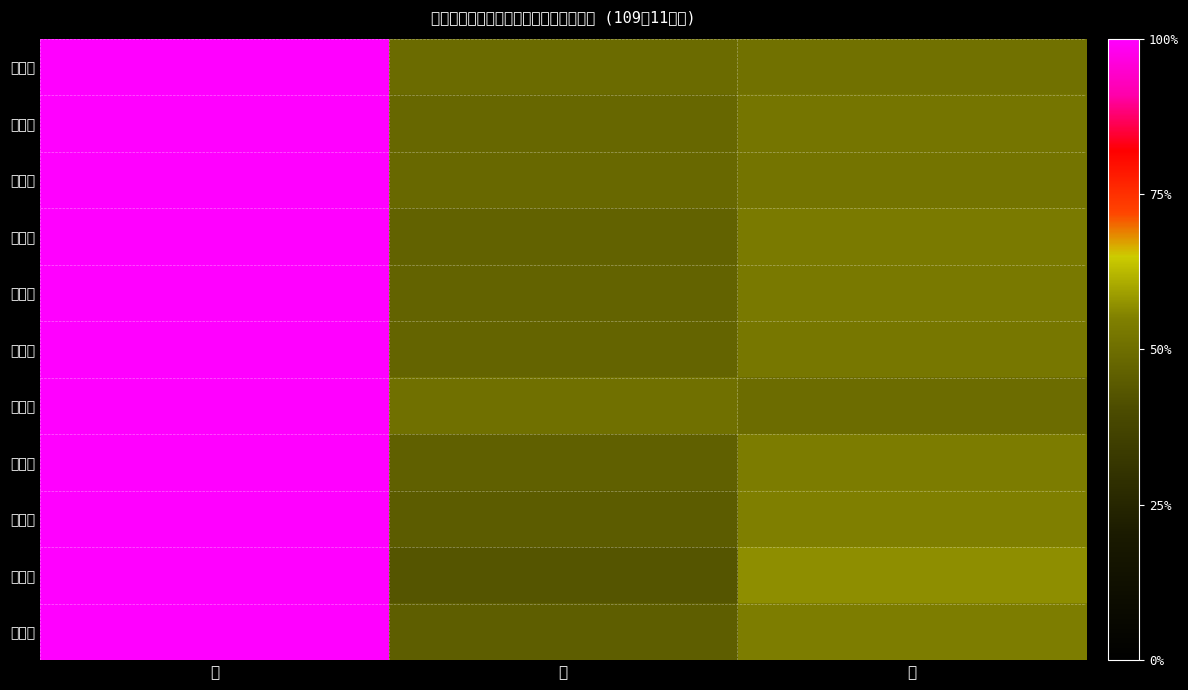

What is the greatest value displayed?

100.0